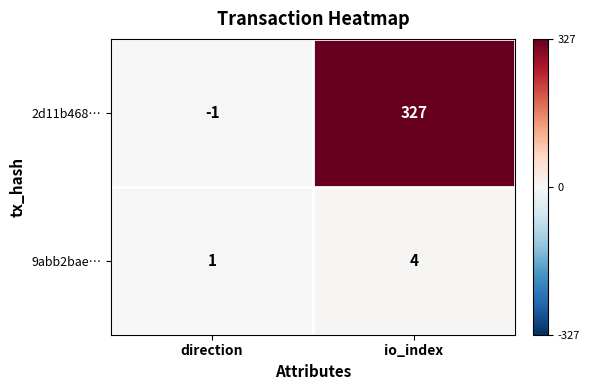

List the series in order of their overall mean, lowest first.

9abb2bae…, 2d11b468…